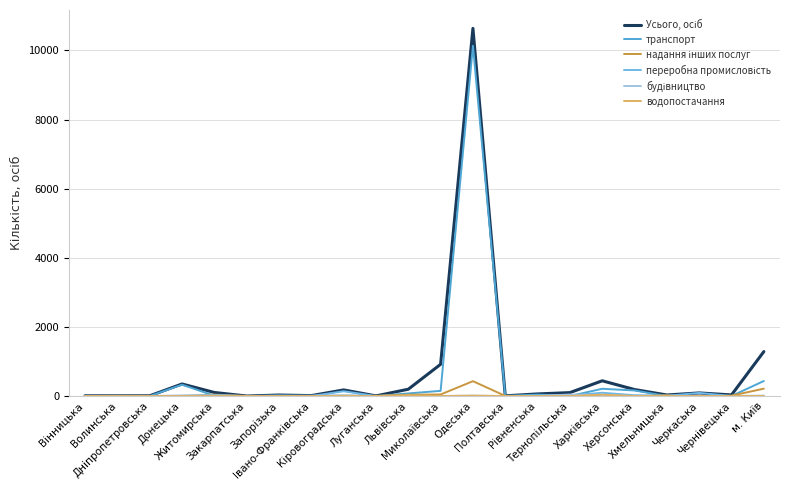

Which label corresponds to the largest value in the chart?

Одеська